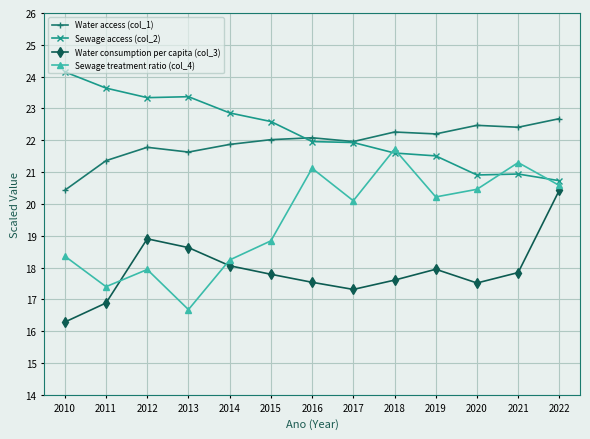

What is the value of the Water access (col_1) point at the 5th from the left?

21.9